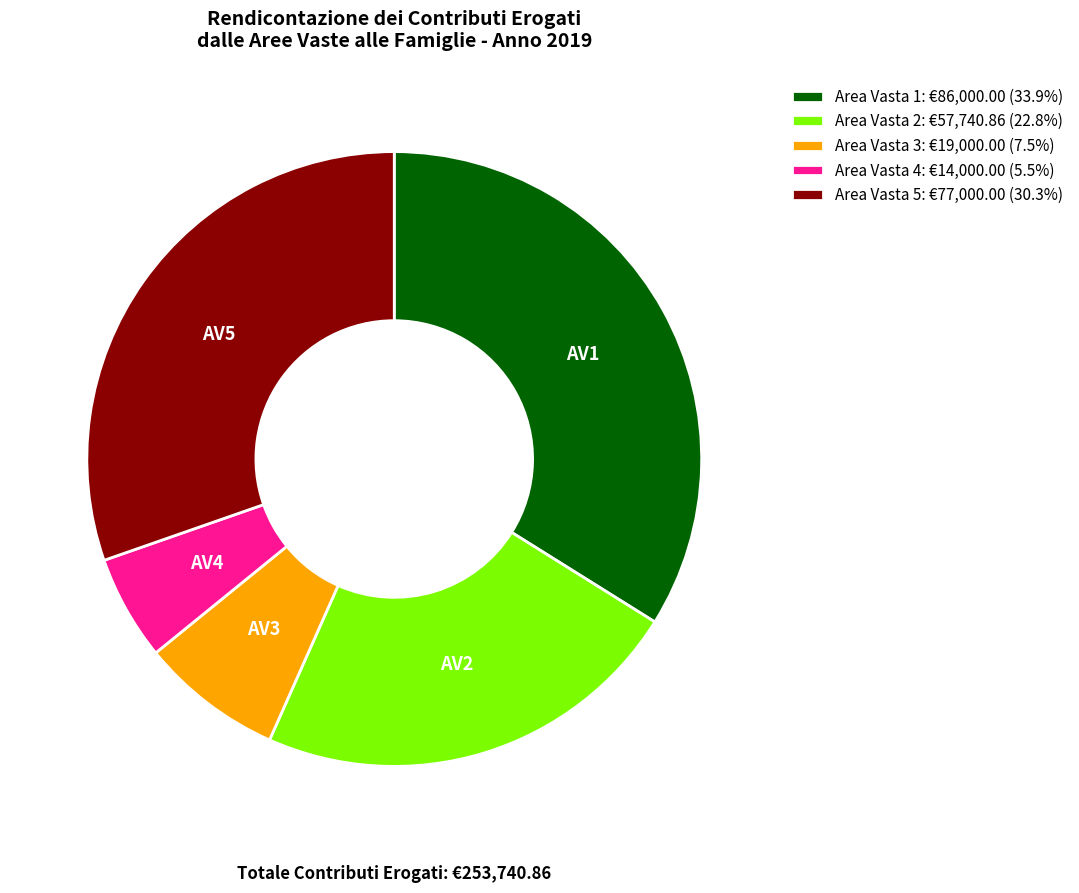

Does Area Vasta 1 represent more than half of the total?

No